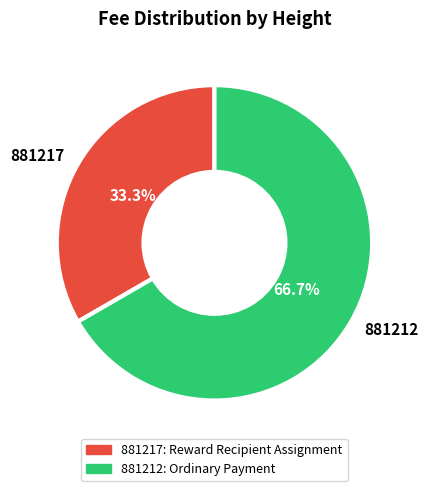

To the nearest percent, what portion does 881212 represent?

67%